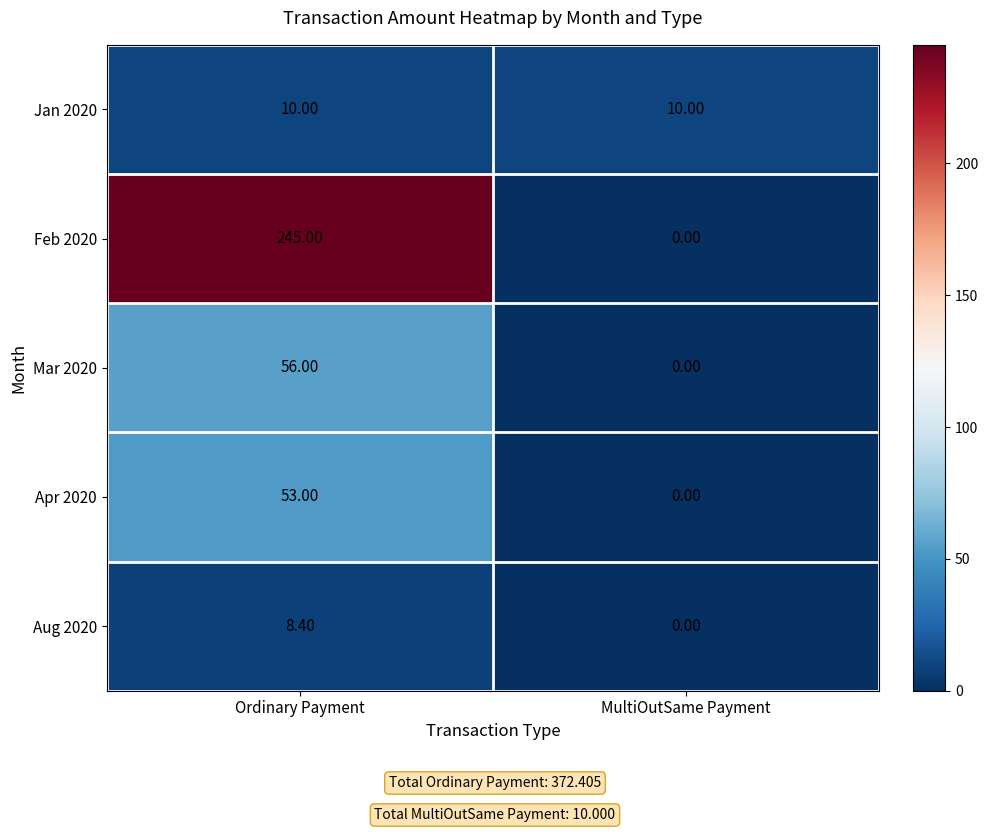

Which series has the largest range (max minus min)?

Feb 2020